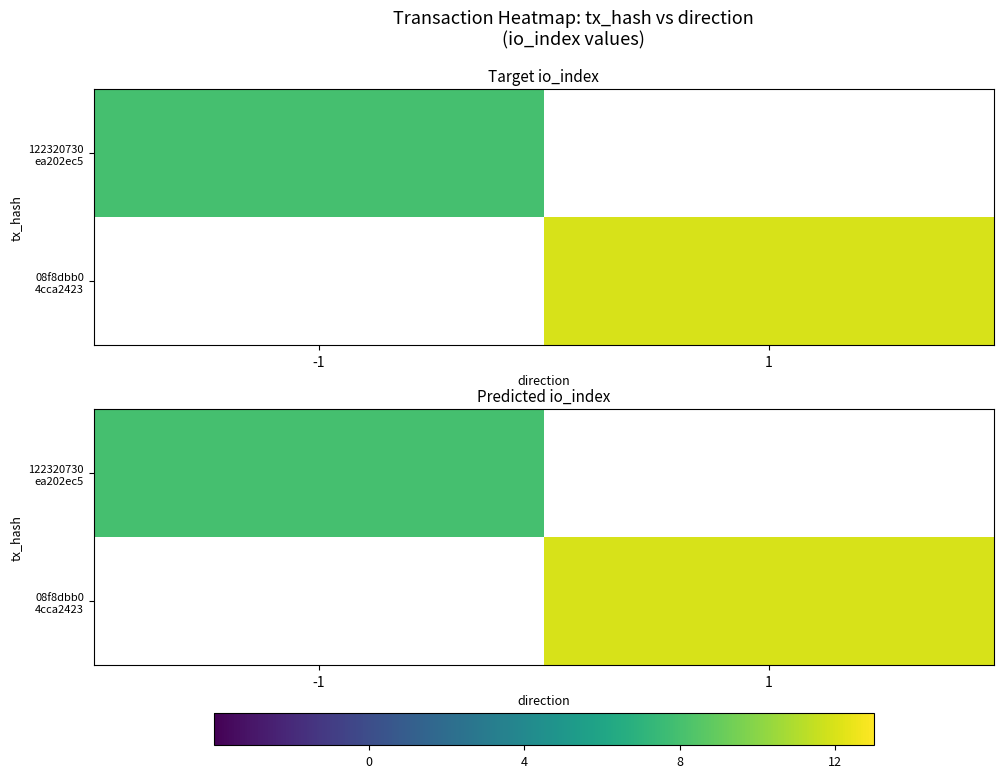

How many series are shown in this chart?

2